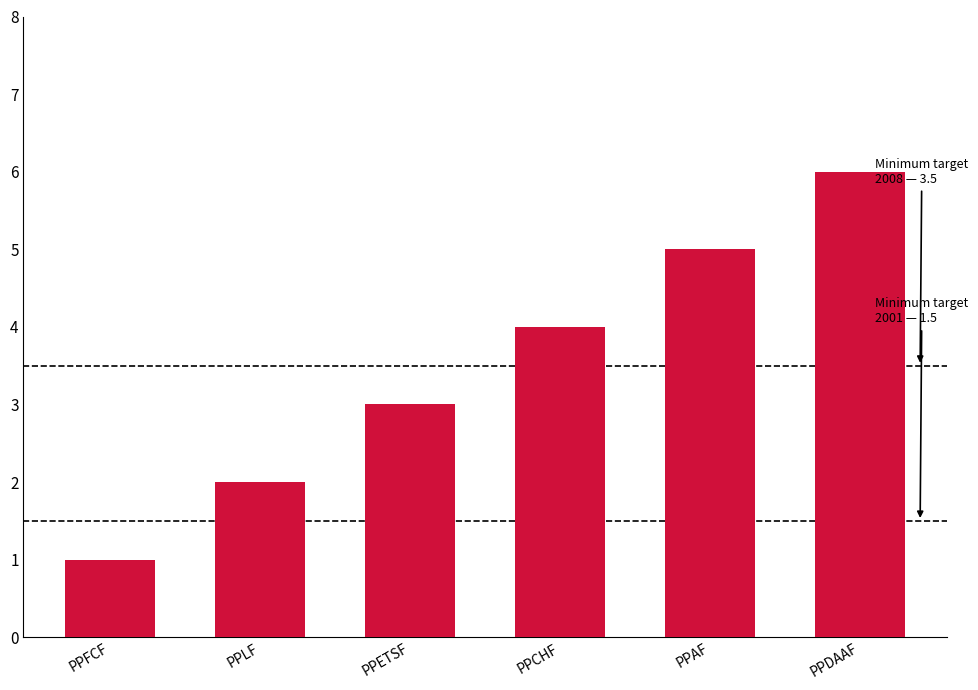

At which label is the value closest to 3?

PPETSF